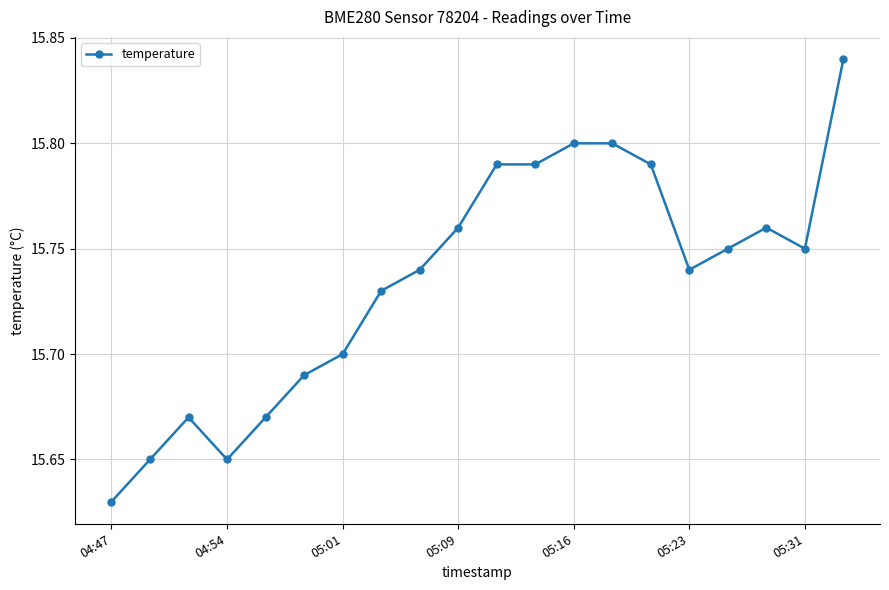

What is the sum of all values?

314.7